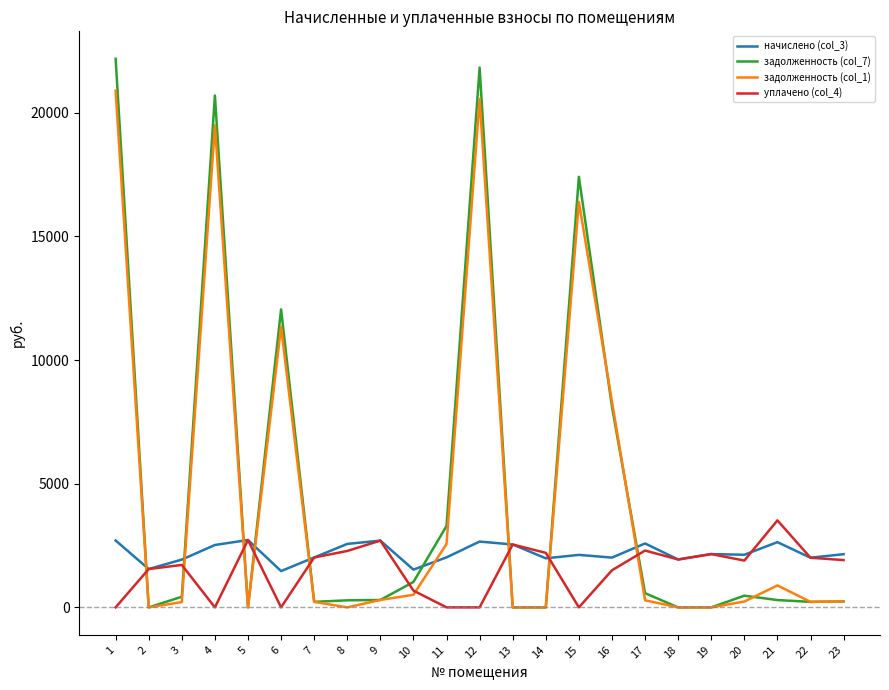

Which series has the largest range (max minus min)?

задолженность (col_7)